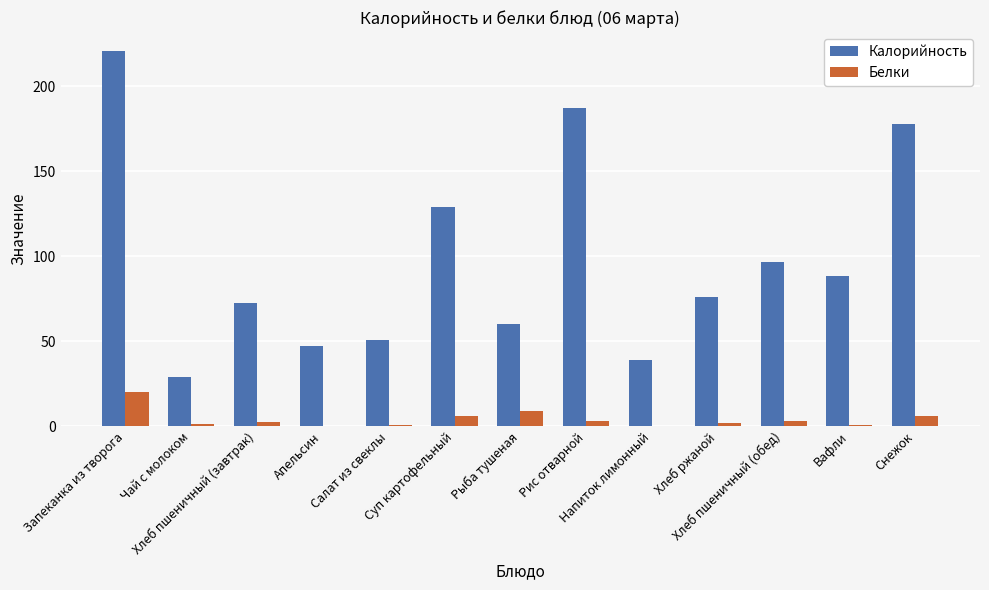

What is the total value across all series at Запеканка из творога?

241.0